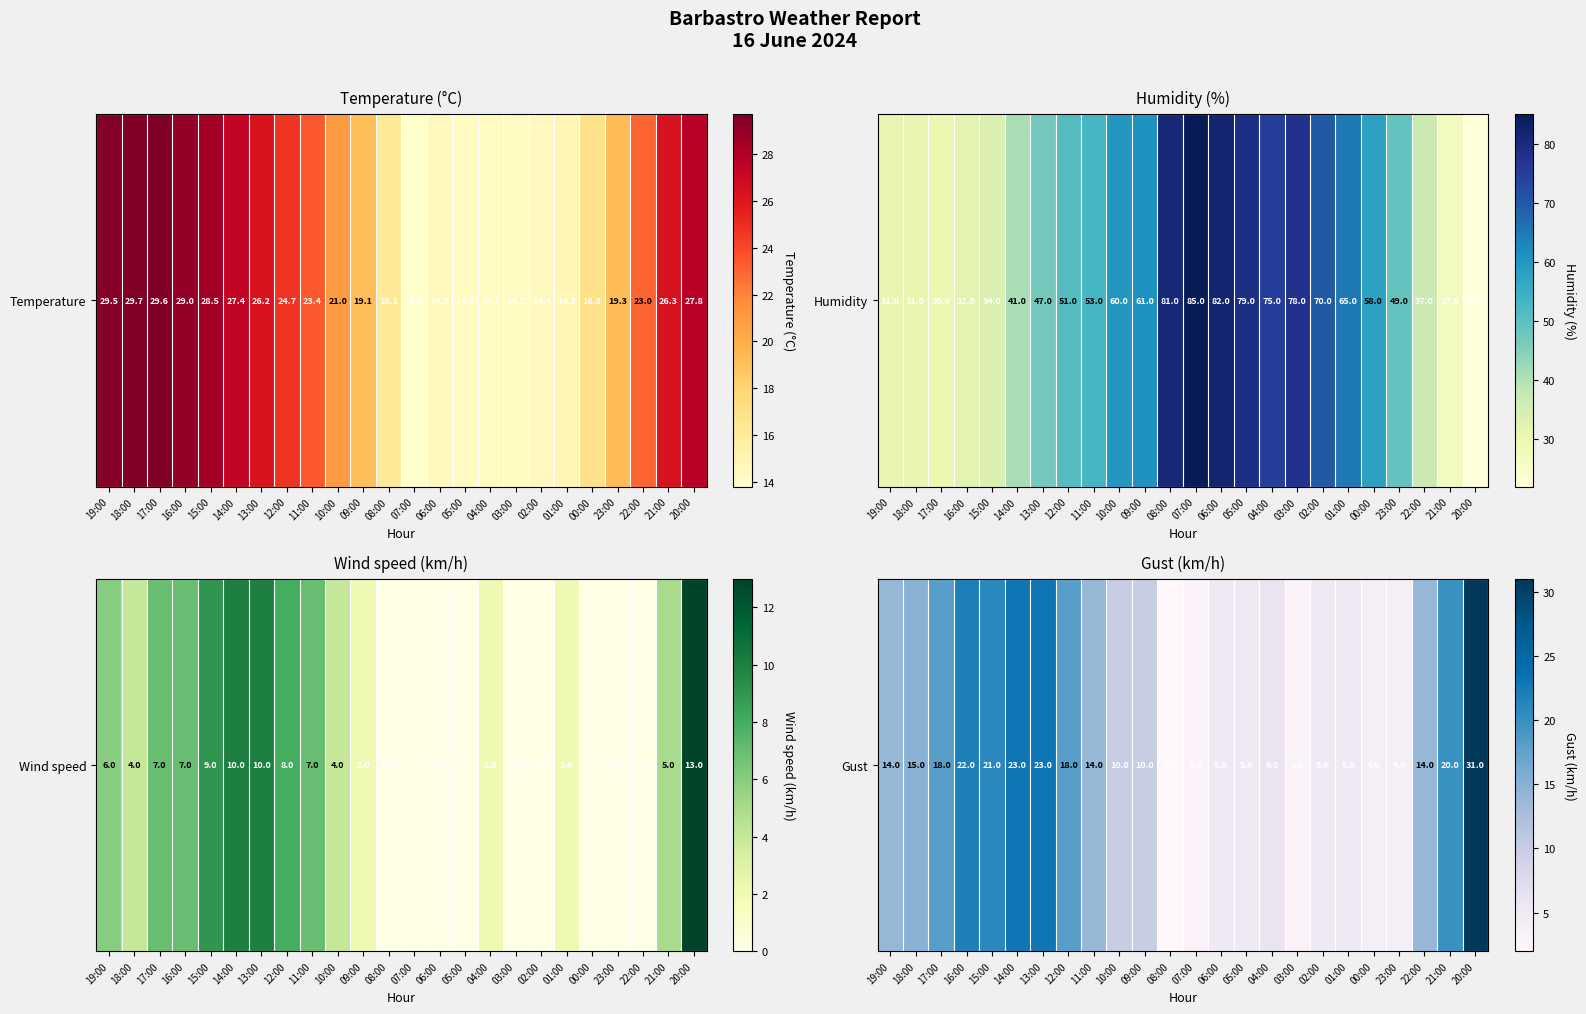

Read the value at 22:00, to the nearest 10.

10